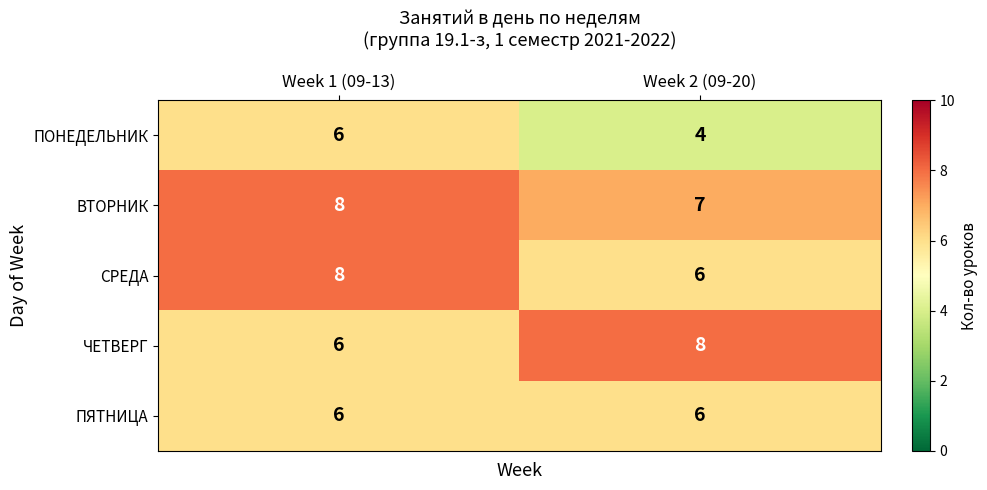

What is the sum of all ПОНЕДЕЛЬНИК values?

10